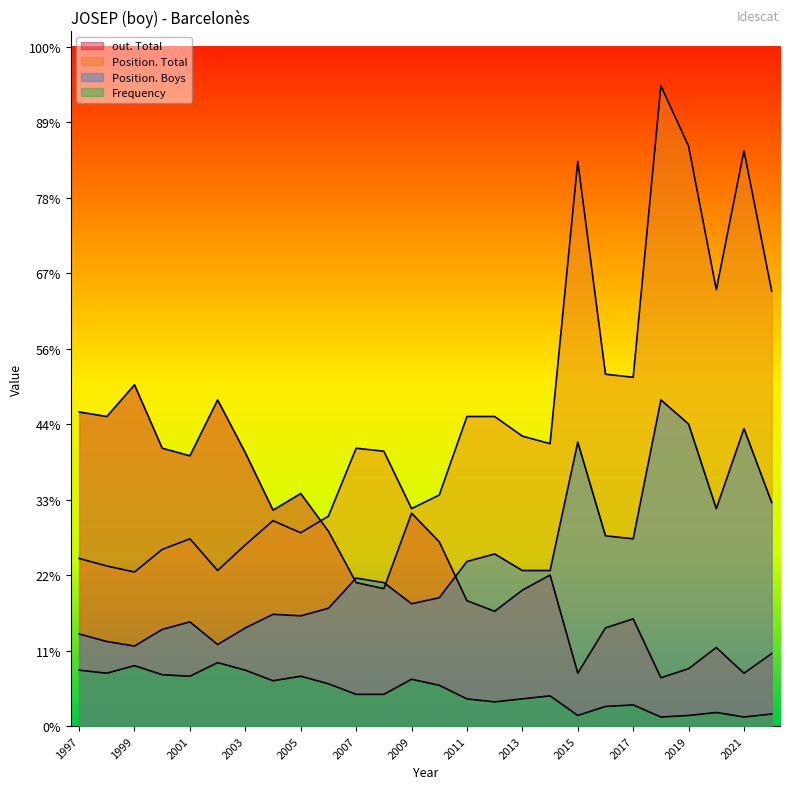

What is the sum of all Position. Boys values?

2778